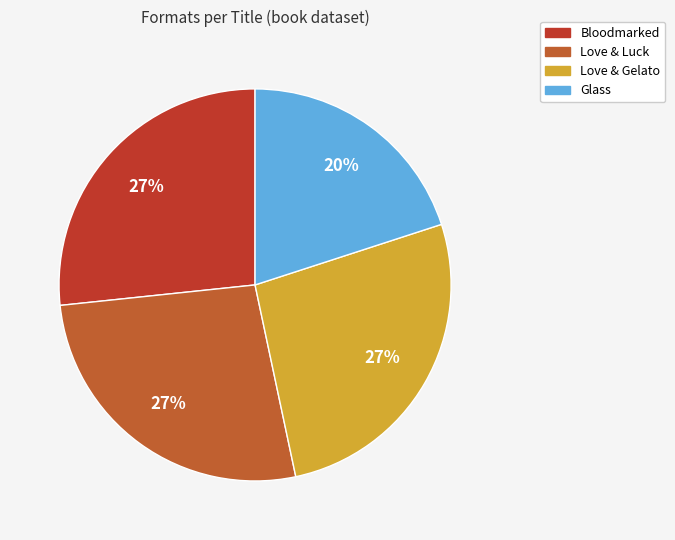

Is there any slice that represents more than half of the pie?

No